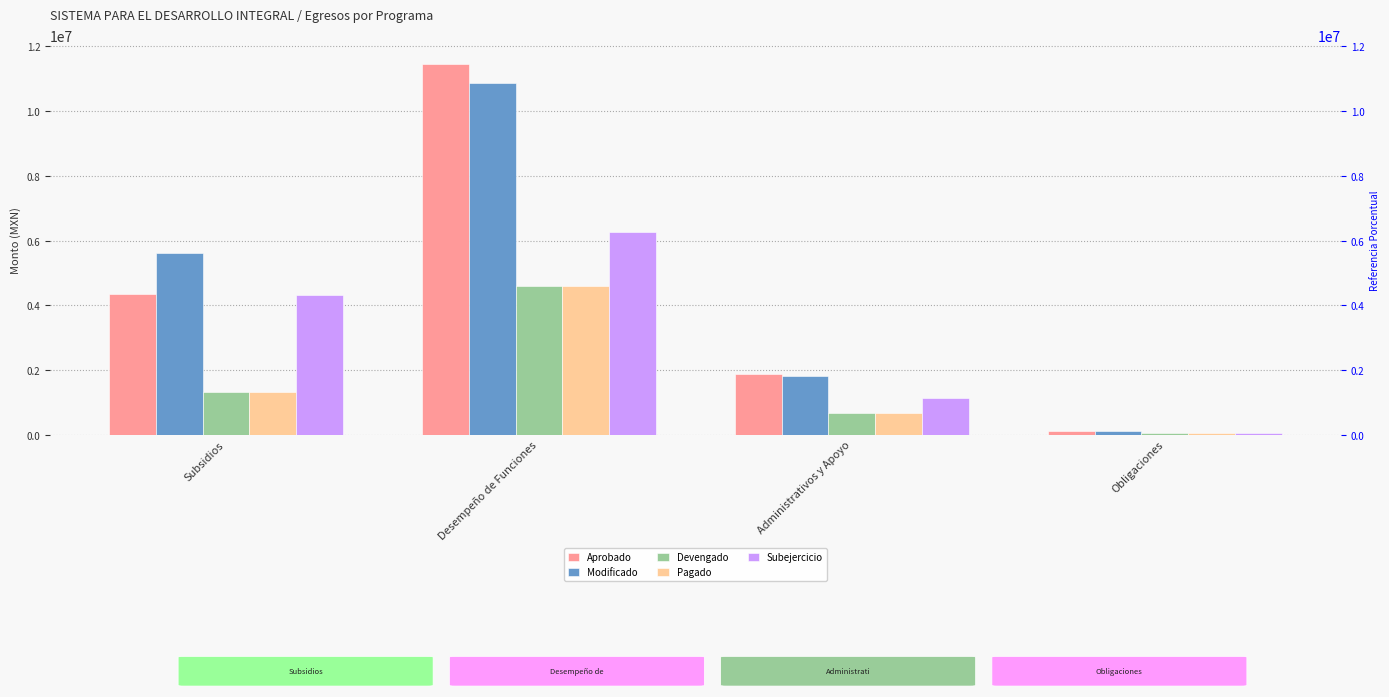

True or false: Pagado has a value of 1705772.5 at Subsidios.

False